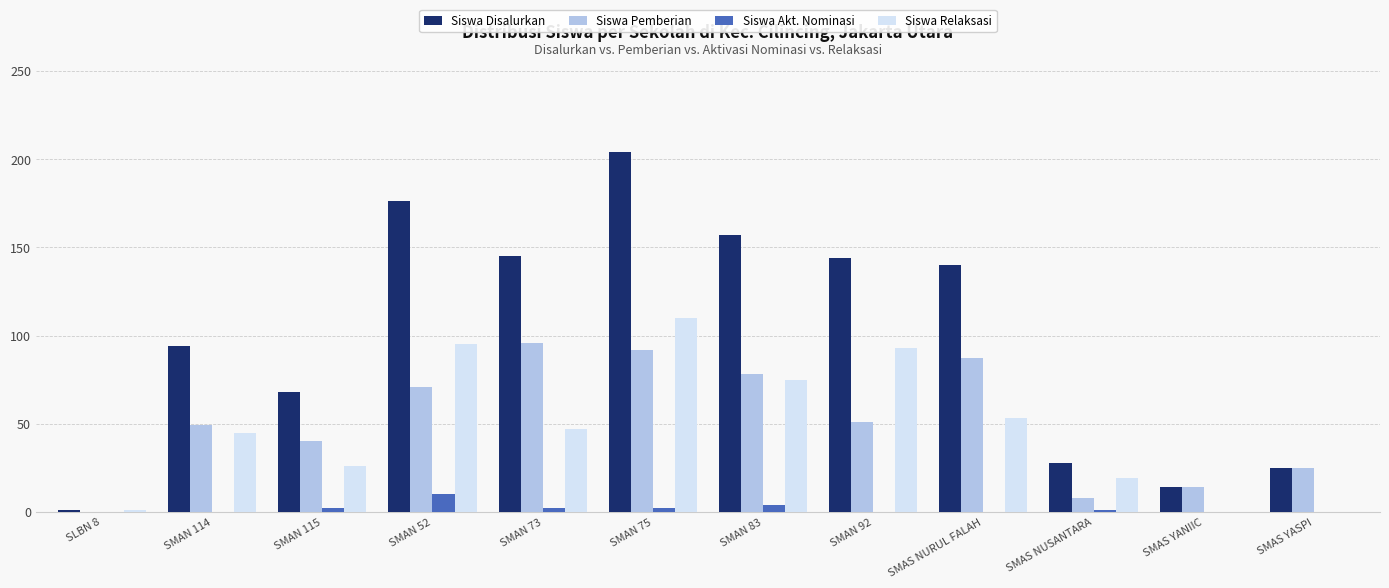

What is the greatest value displayed?

204